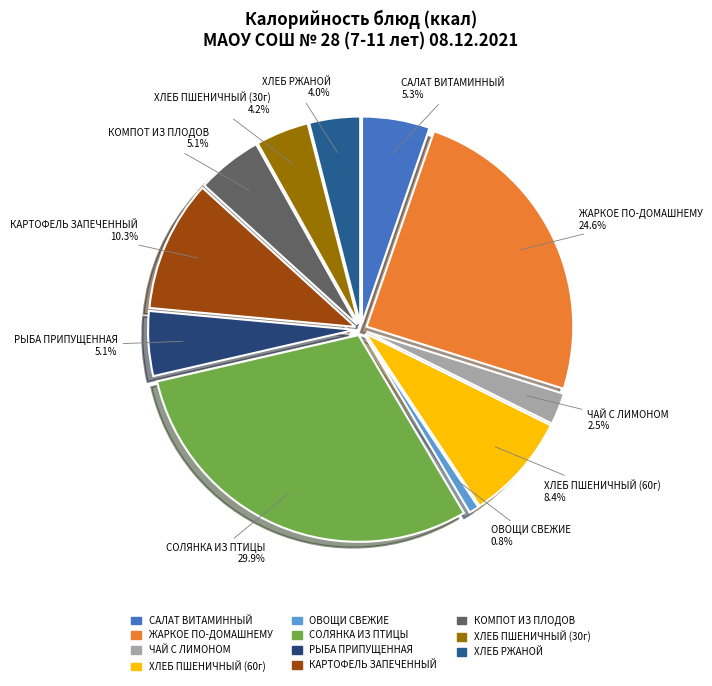

Is there a majority slice in this chart?

No